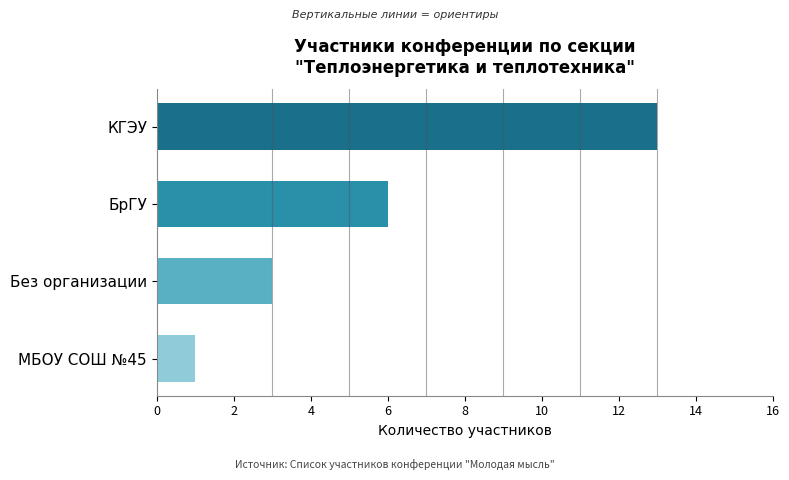

How many values are below 6?

2